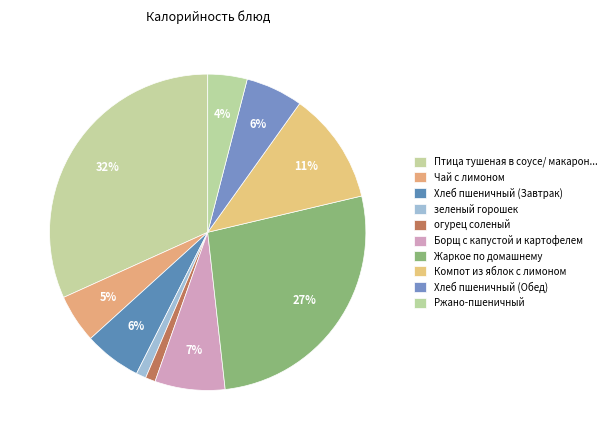

How many segments does this pie chart have?

10